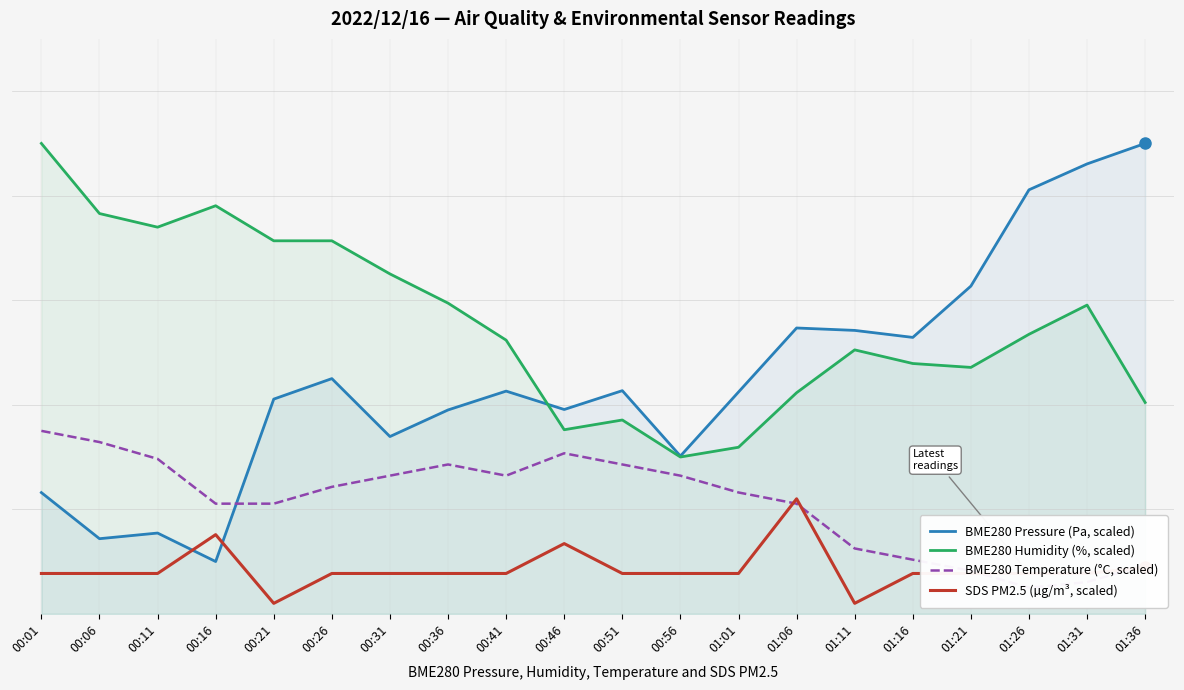

What is the approximate value of BME280 Humidity (%, scaled) at 00:36?

59.4